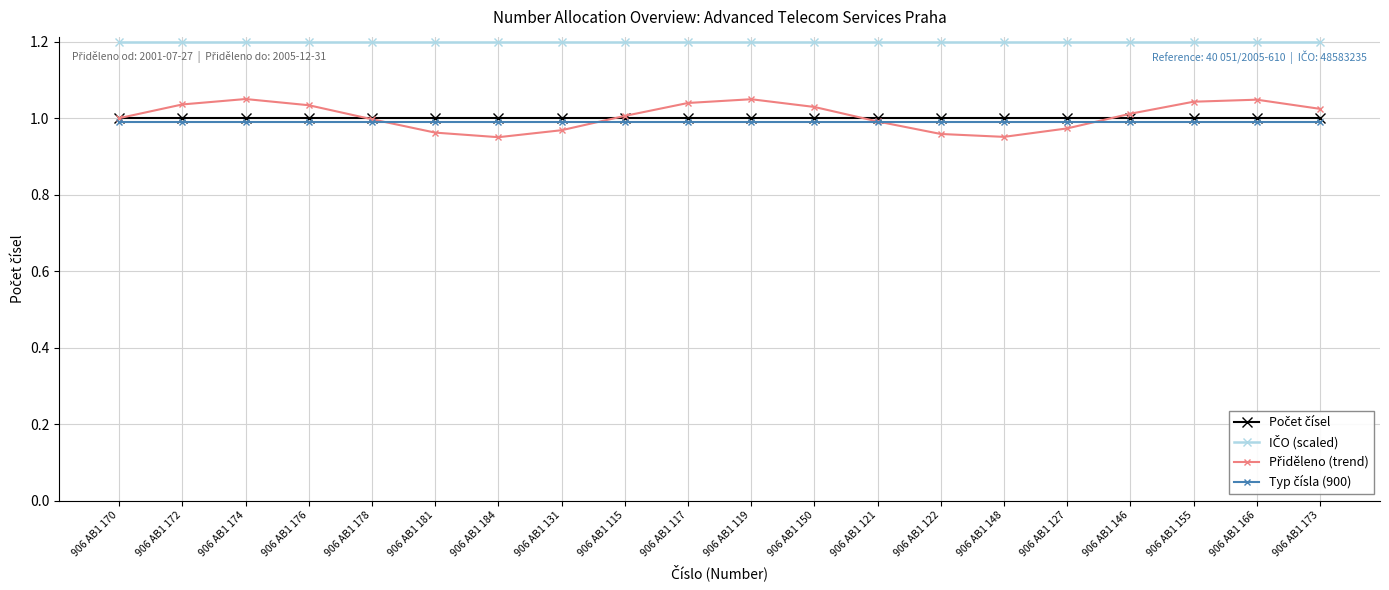

What is the label of the 6th point from the right?

906 AB1 148